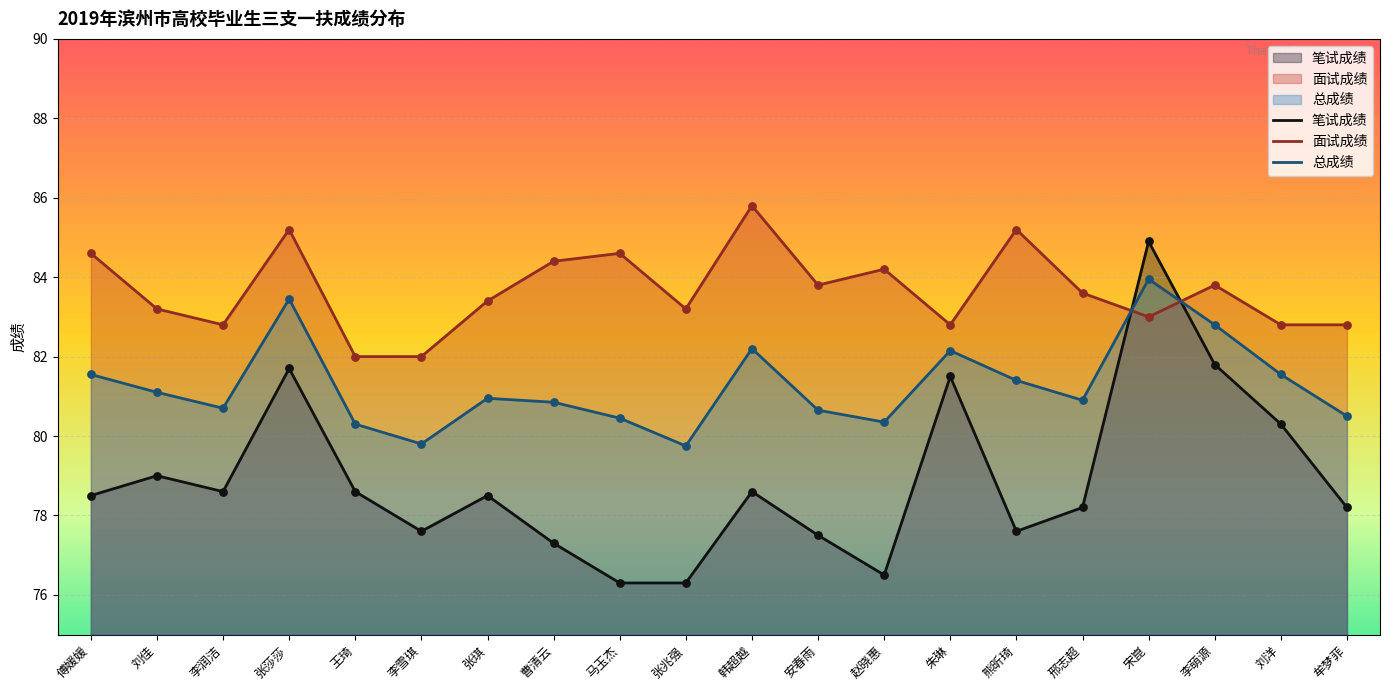

At which category is the sum across all series the highest?

宋崑